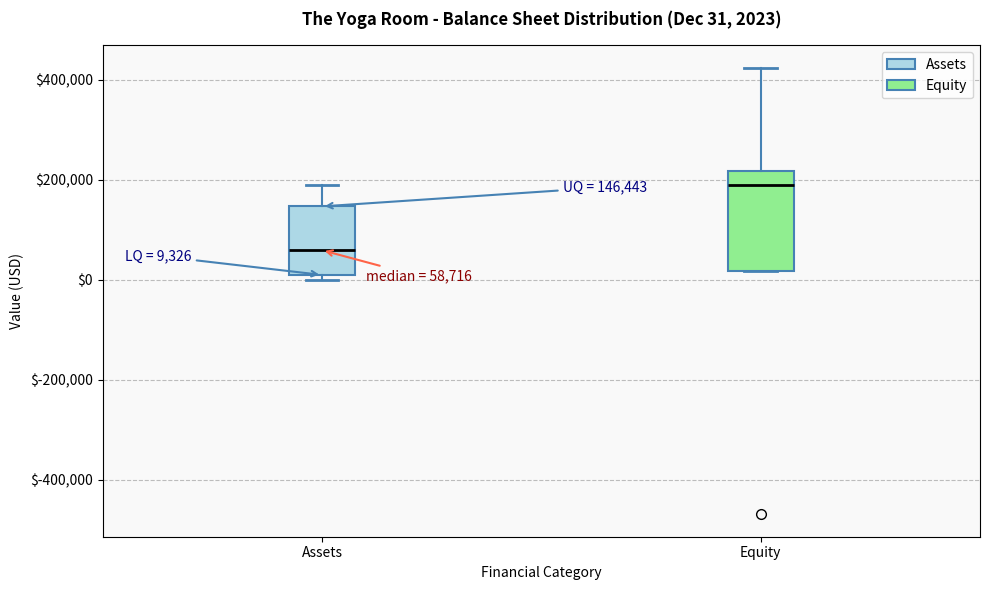

Which box is the tallest, from its lower edge to its upper edge?

Equity